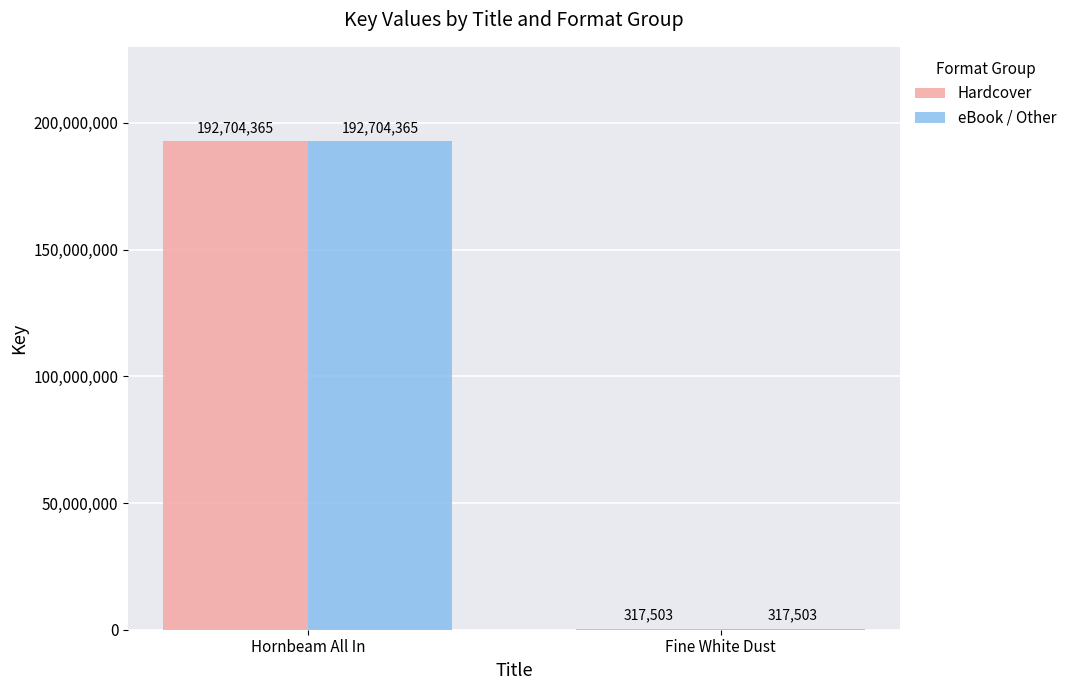

The Hardcover series shows 61555201 at Hornbeam All In. True or false?

False